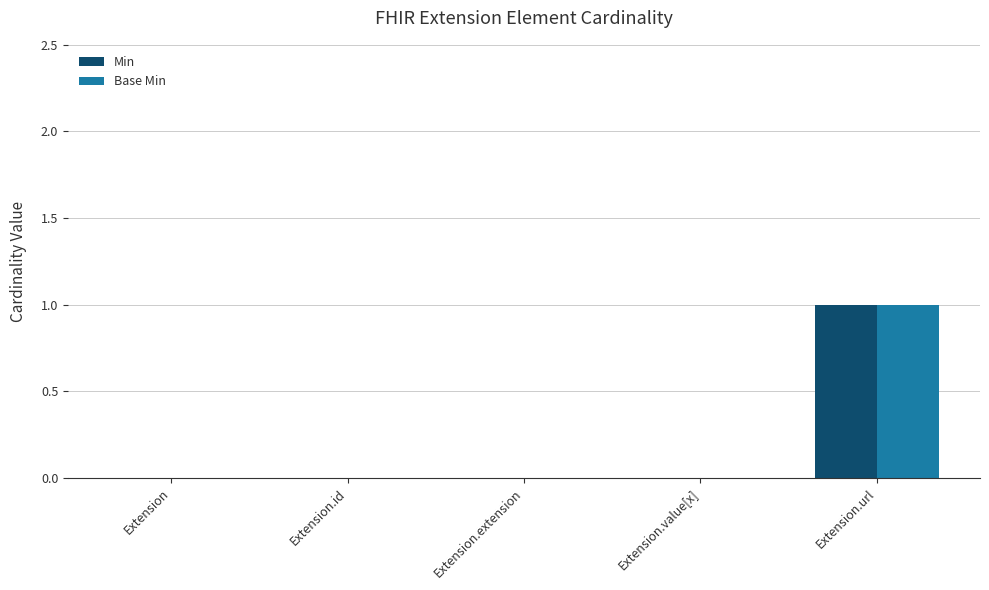

Which category has the highest value in the Base Min series?

Extension.url